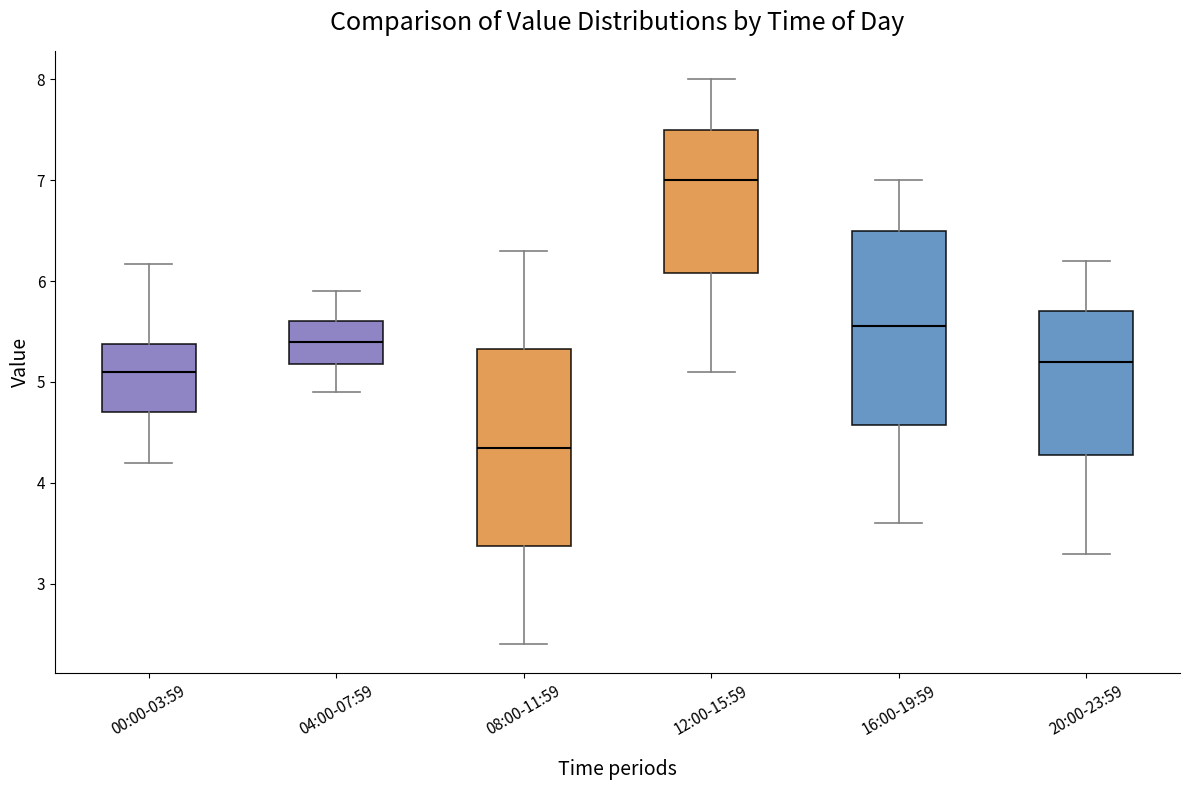

Reading left to right, read every box against the y-axis: the position of its median line, the range the box covers, and the ends of its whiskers. The values are not printed on the chart, so give them approximately, as read against the axis.

00:00-03:59: median 5.1, box 4.7 to 5.4, whiskers 4.2 to 6.2
04:00-07:59: median 5.4, box 5.2 to 5.6, whiskers 4.9 to 5.9
08:00-11:59: median 4.4, box 3.4 to 5.3, whiskers 2.4 to 6.3
12:00-15:59: median 7.0, box 6.1 to 7.5, whiskers 5.1 to 8.0
16:00-19:59: median 5.6, box 4.6 to 6.5, whiskers 3.6 to 7.0
20:00-23:59: median 5.2, box 4.3 to 5.7, whiskers 3.3 to 6.2